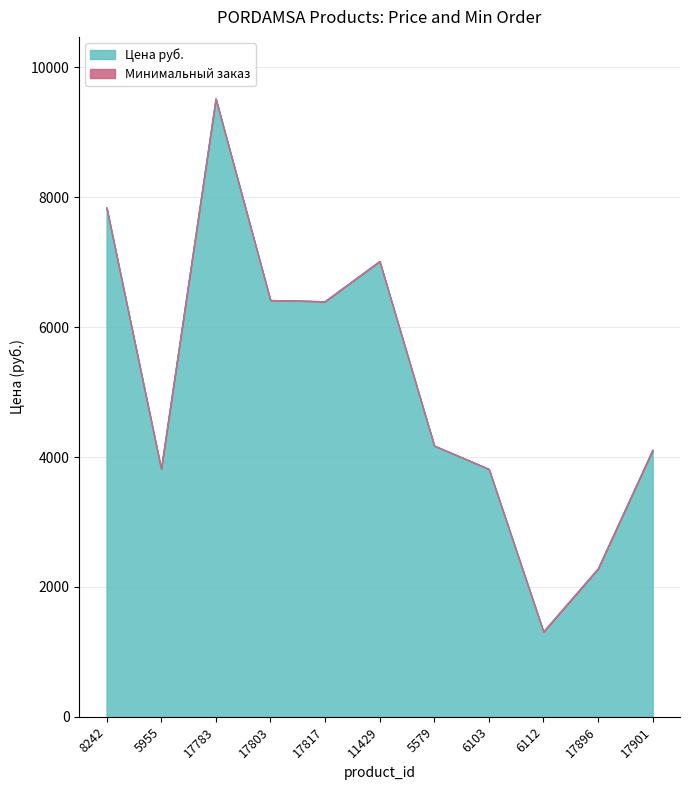

What is the change in value from 5579 to 17901?

-65.0